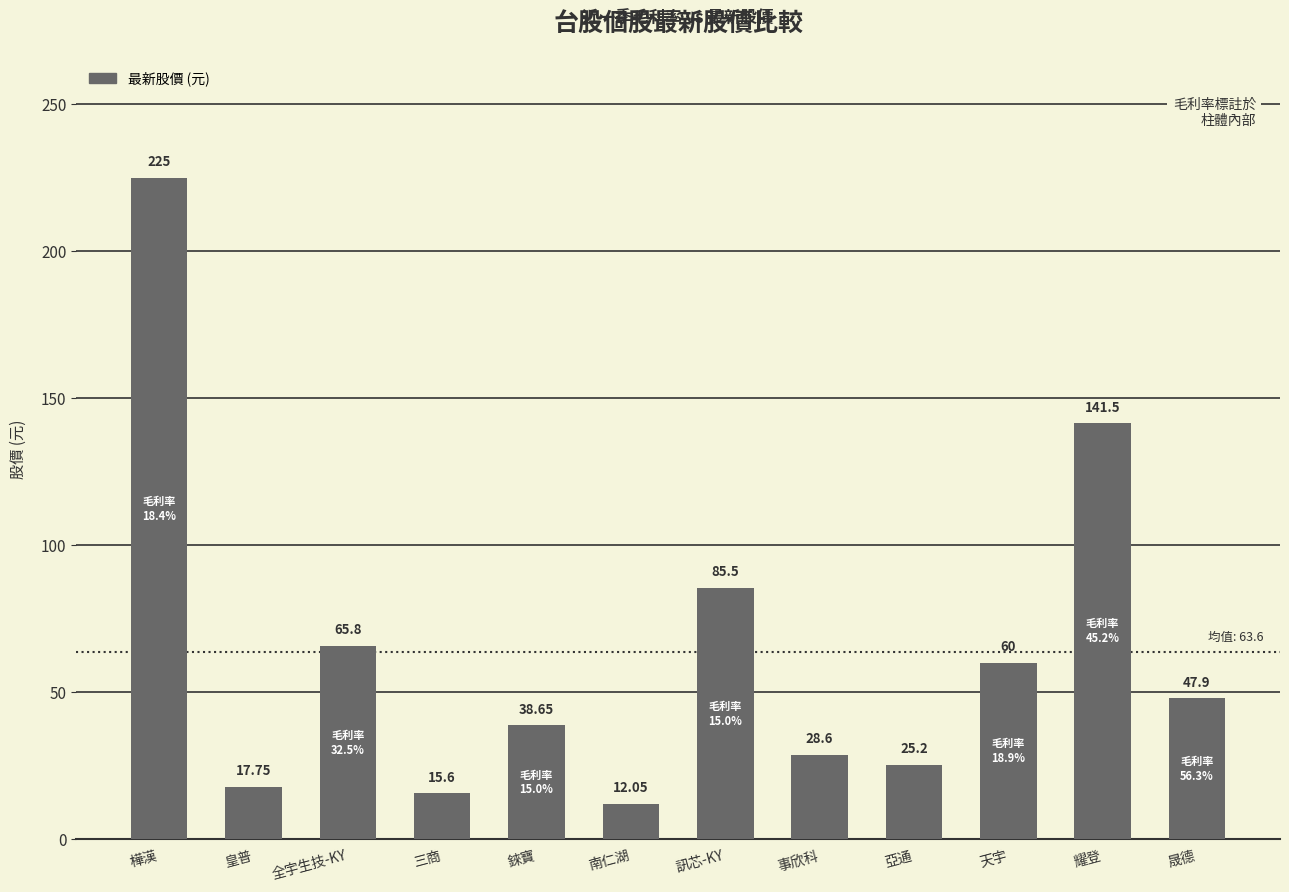

What is the average value?

63.6